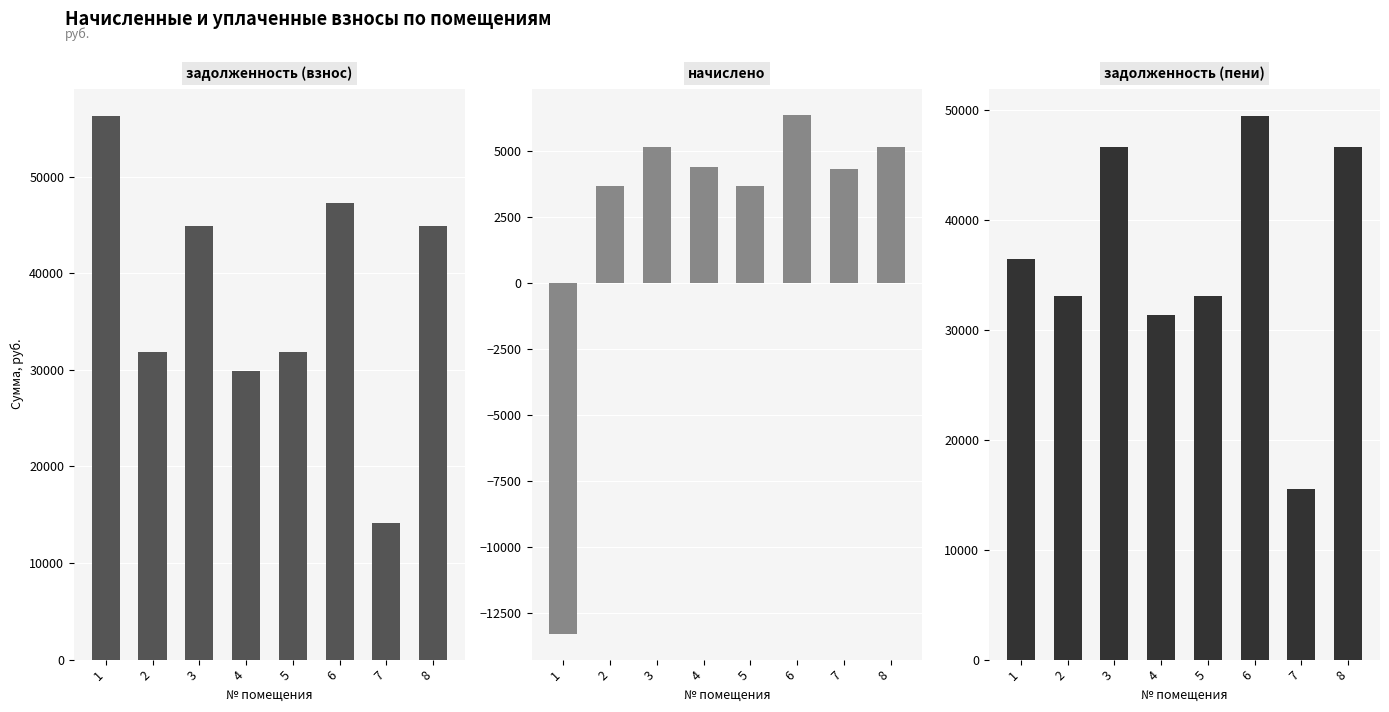

At which category is the sum across all series the highest?

6